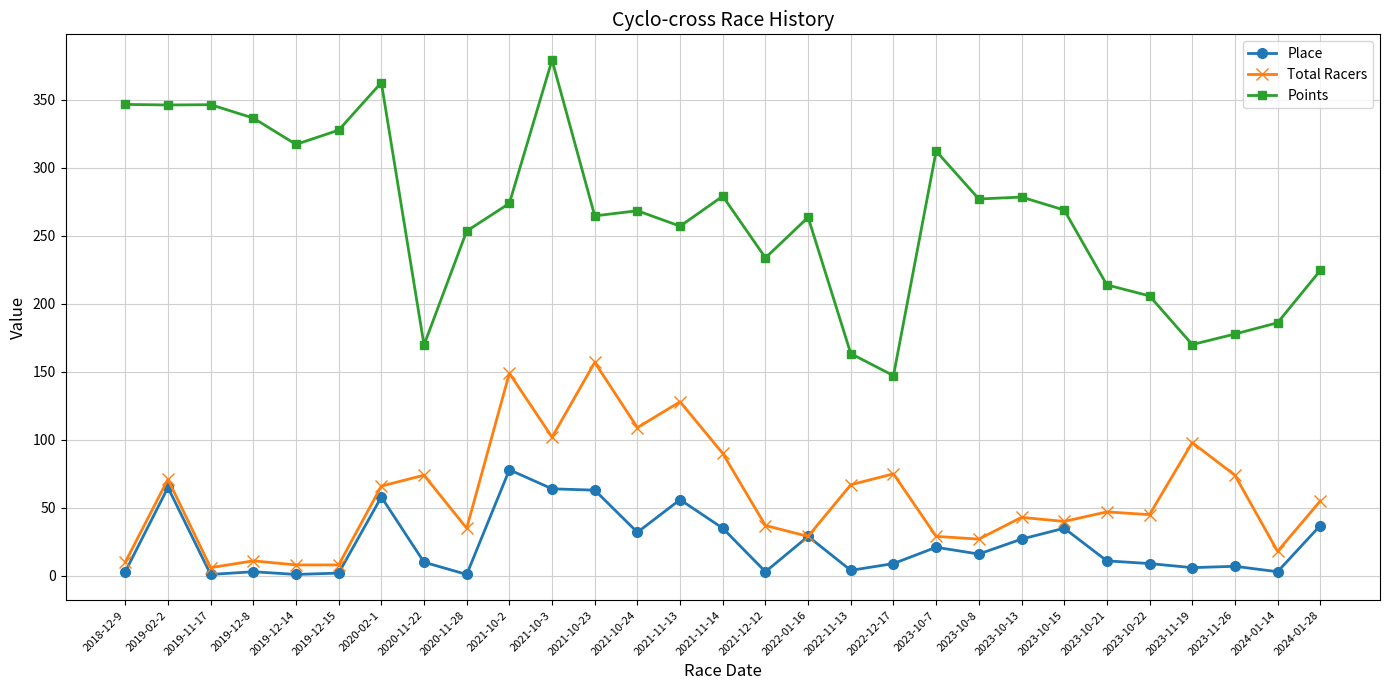

At which label does Points reach its minimum?

2022-12-17